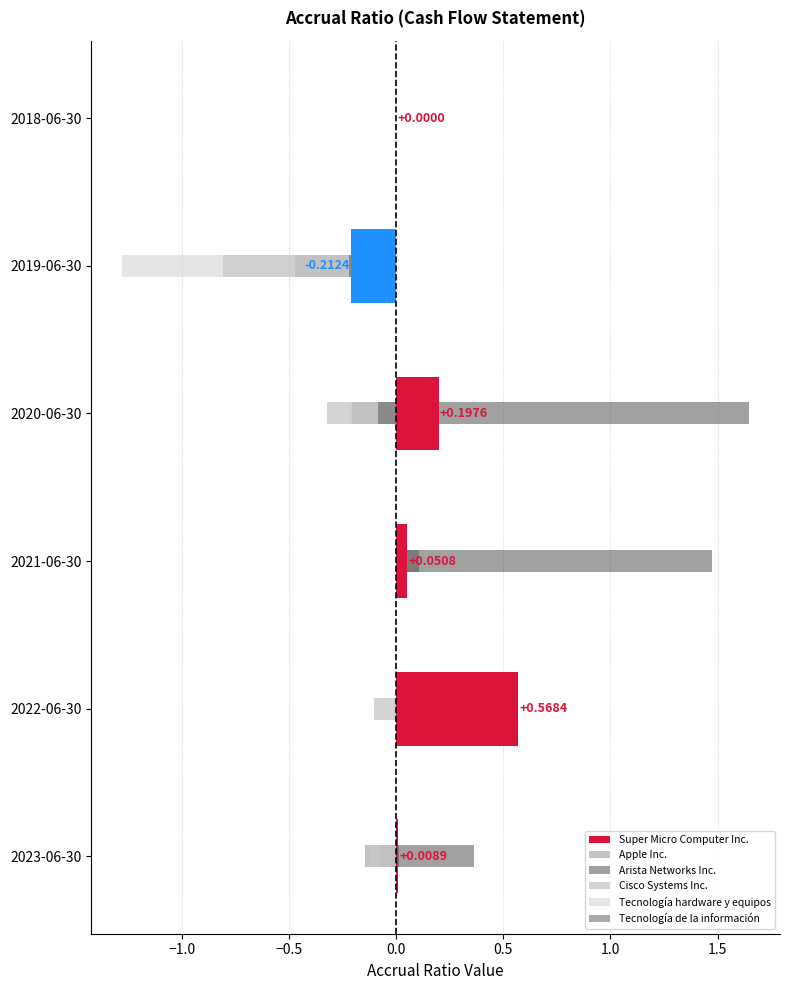

What is the minimum value shown in the chart?

-1.3